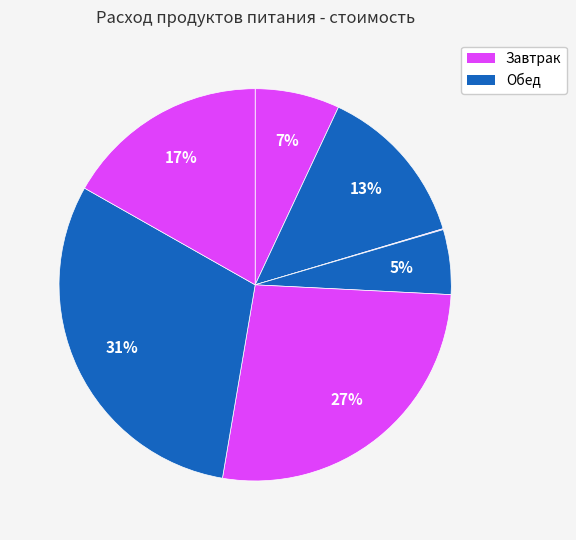

Is there any slice that represents more than half of the pie?

No